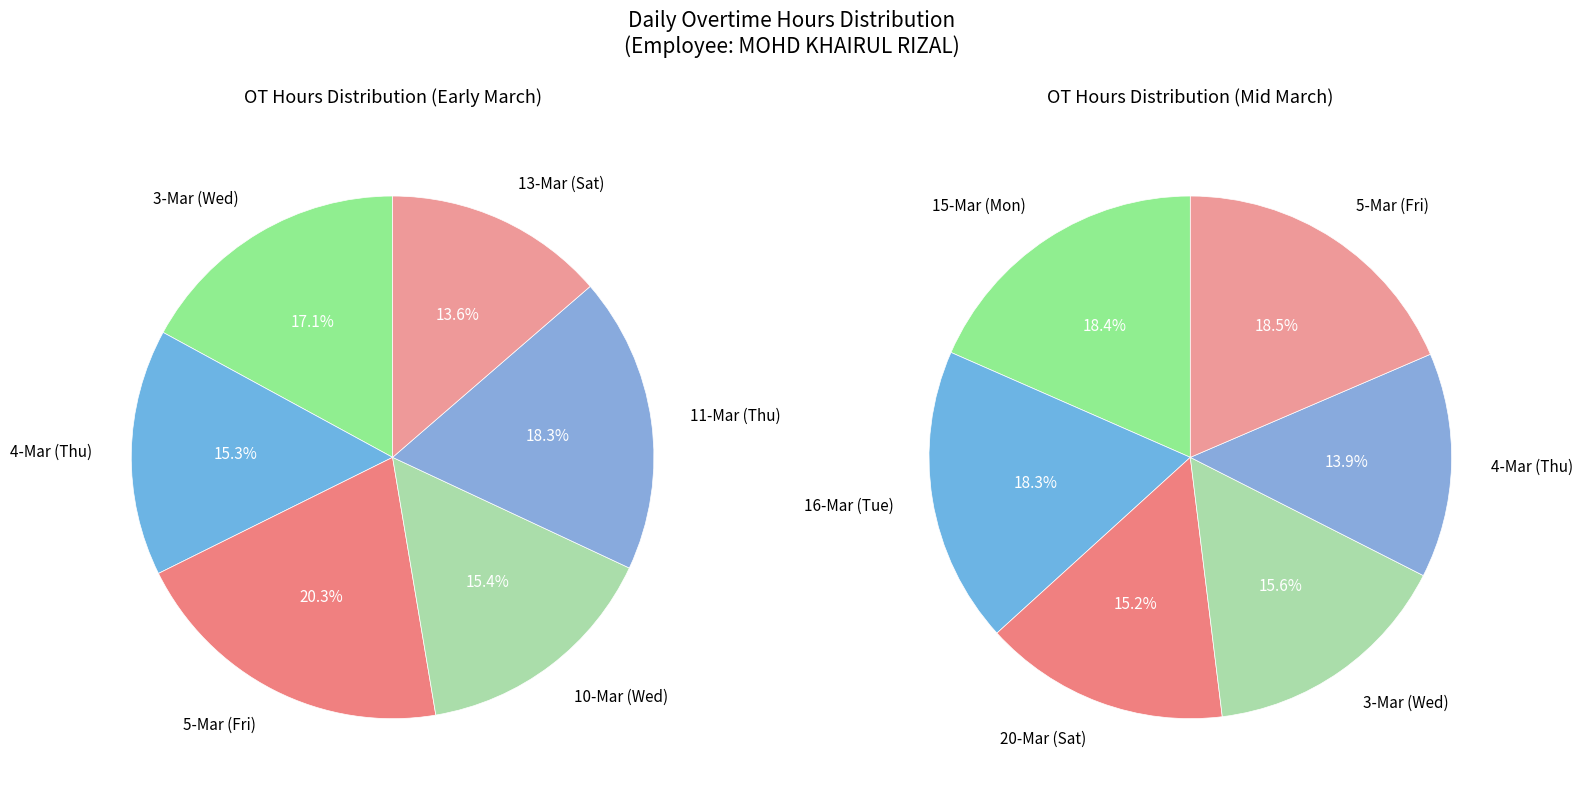

What is the spread (max minus min) of values at values_1?

2.1